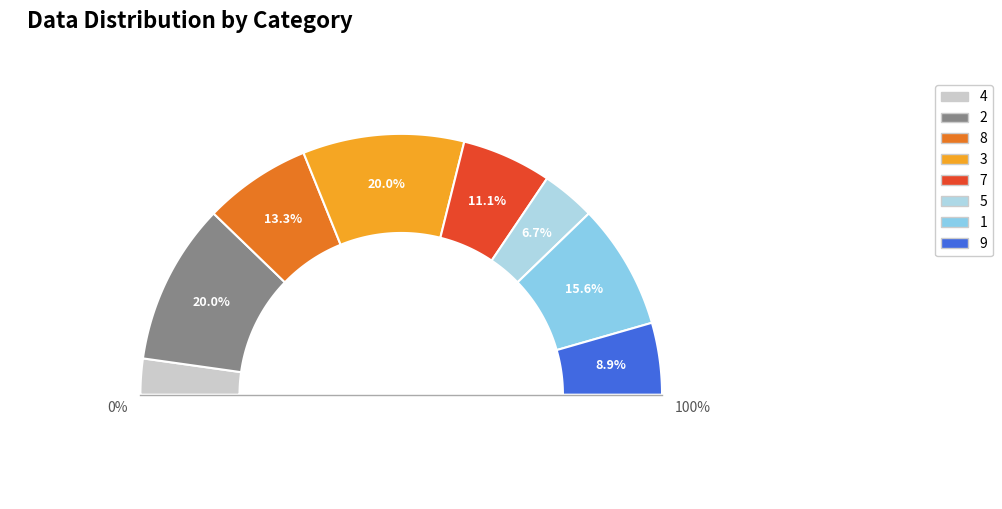

What is the ratio of the value at 1 to the value at 3?

0.8